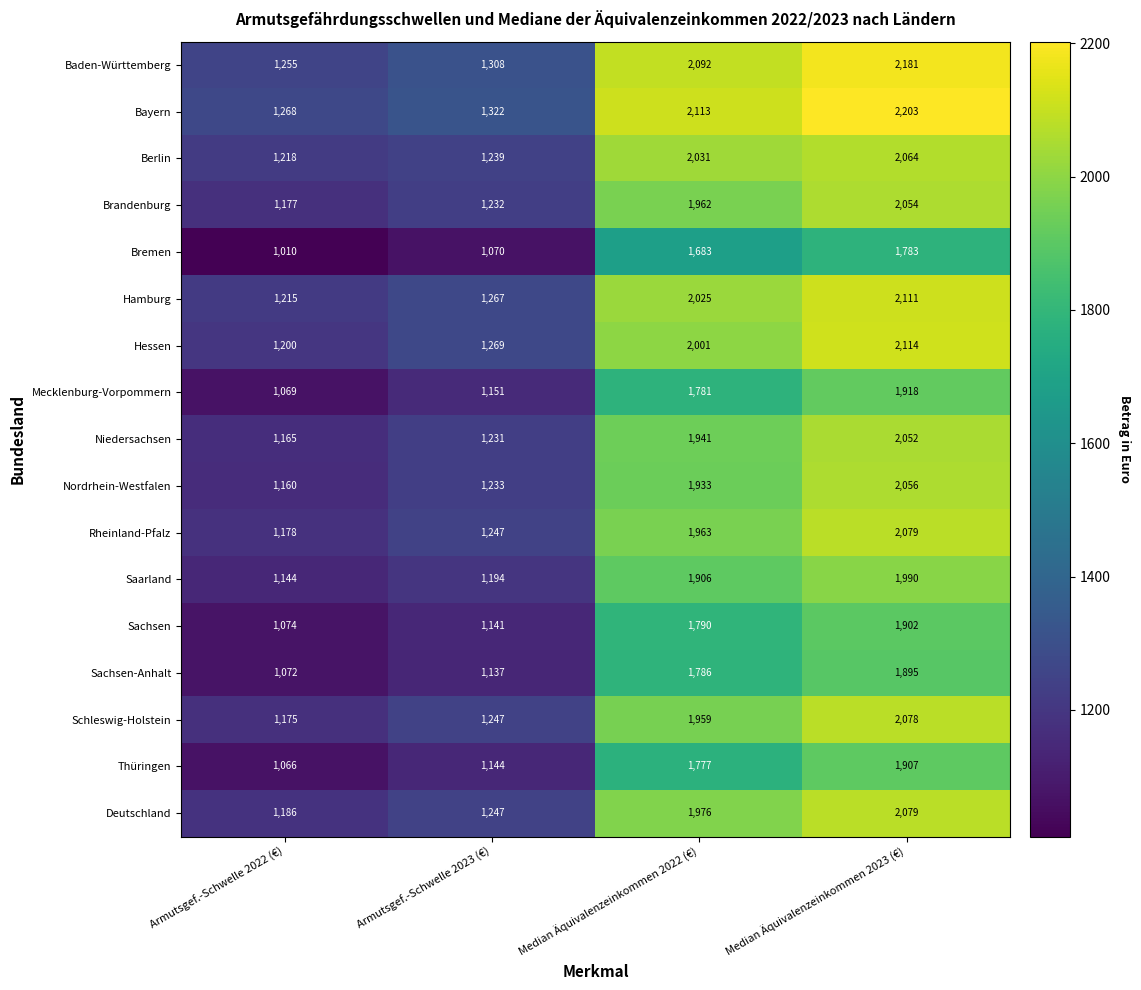

At which label does Schleswig-Holstein reach its minimum?

Armutsgef.-Schwelle 2022 (€)